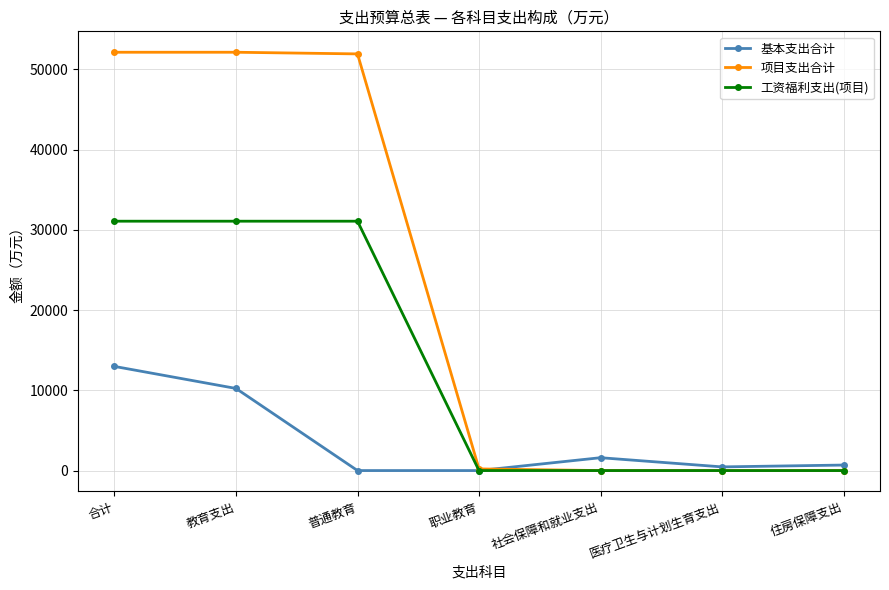

How many lines are shown in the chart?

3